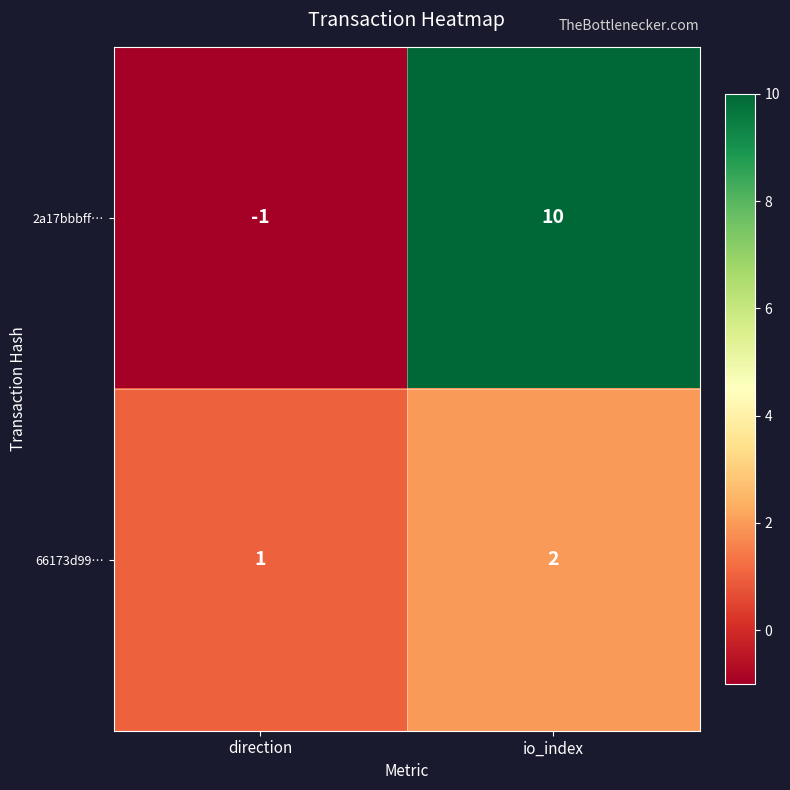

How many positive values does the 2a17bbbff… series have?

1